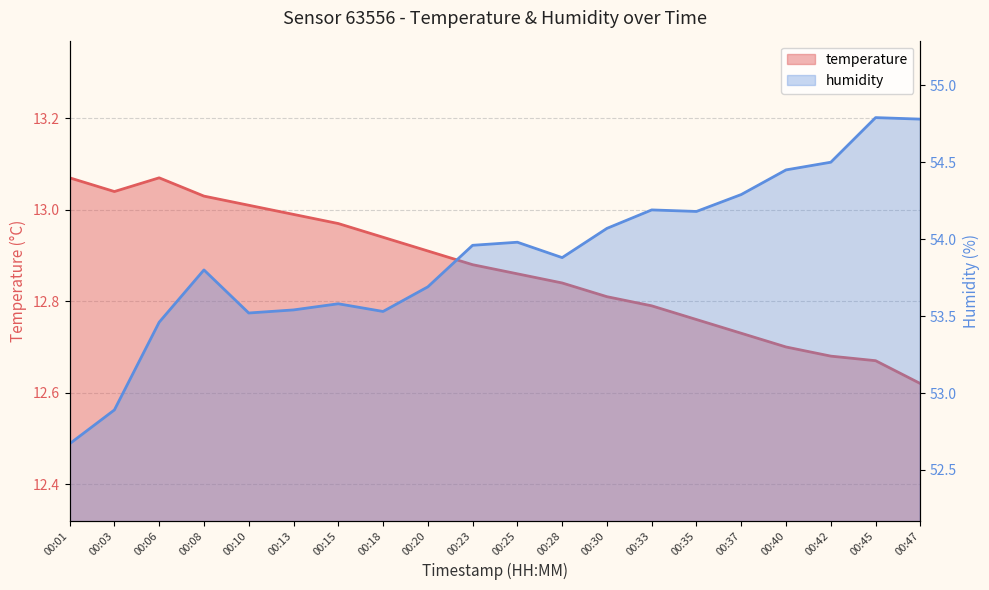

List the labels in order of humidity value, smallest first.

00:01, 00:03, 00:06, 00:10, 00:18, 00:13, 00:15, 00:20, 00:08, 00:28, 00:23, 00:25, 00:30, 00:35, 00:33, 00:37, 00:40, 00:42, 00:47, 00:45